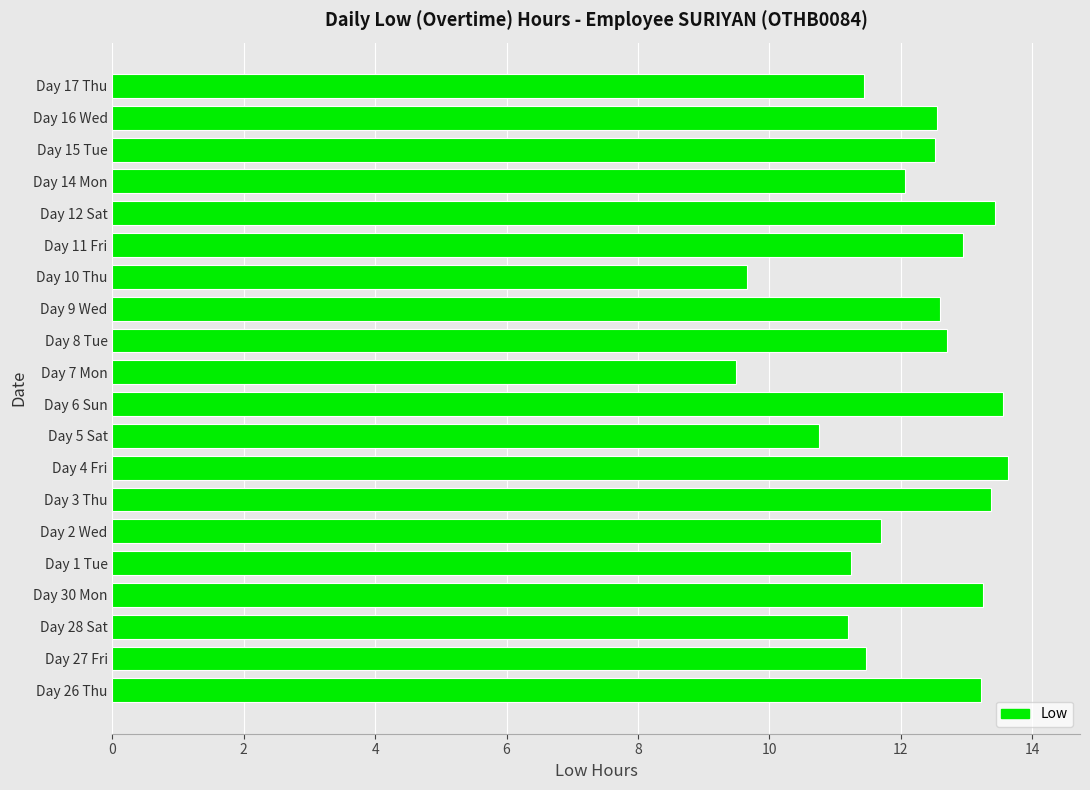

What is the change in value from Day 2 Wed to Day 17 Thu?

-0.3